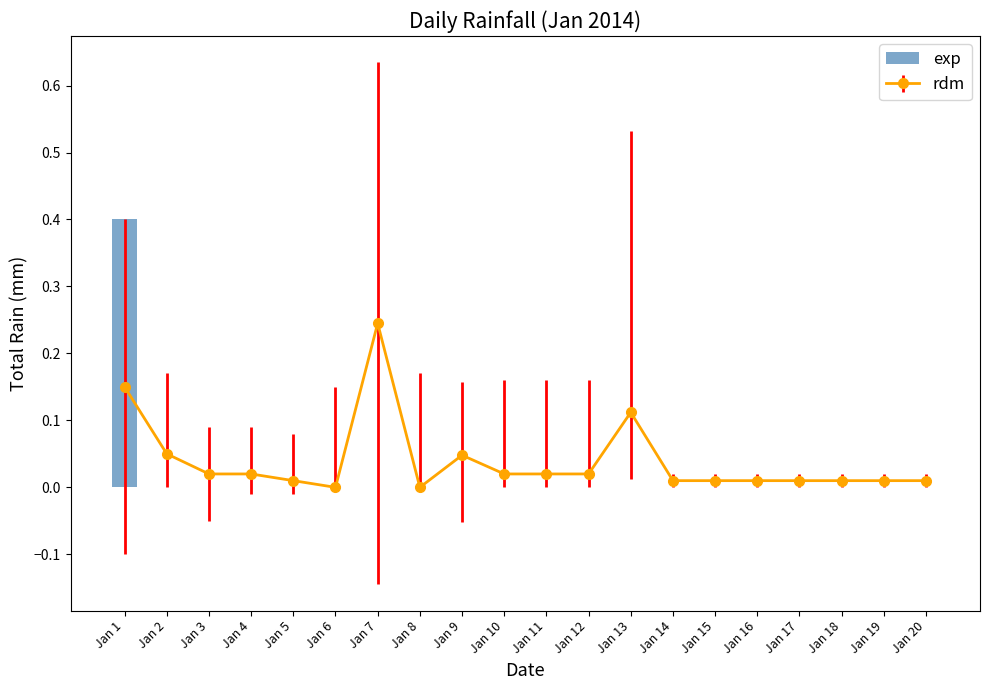

Reading left to right, extract all data points from this chart.

Jan 1=0.4	Jan 2=0.0	Jan 3=0.0	Jan 4=0.0	Jan 5=0.0	Jan 6=0.0	Jan 7=0.0	Jan 8=0.0	Jan 9=0.0	Jan 10=0.0	Jan 11=0.0	Jan 12=0.0	Jan 13=0.0	Jan 14=0.0	Jan 15=0.0	Jan 16=0.0	Jan 17=0.0	Jan 18=0.0	Jan 19=0.0	Jan 20=0.0